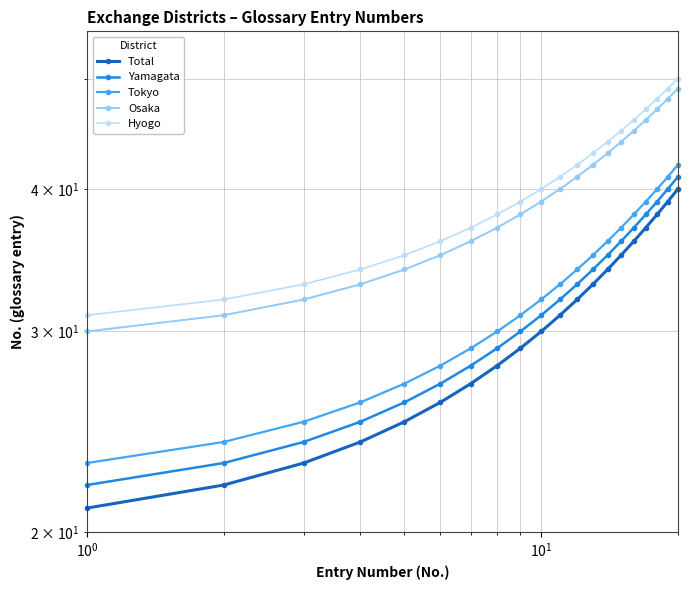

True or false: Osaka and Hyogo cross at least once.

False